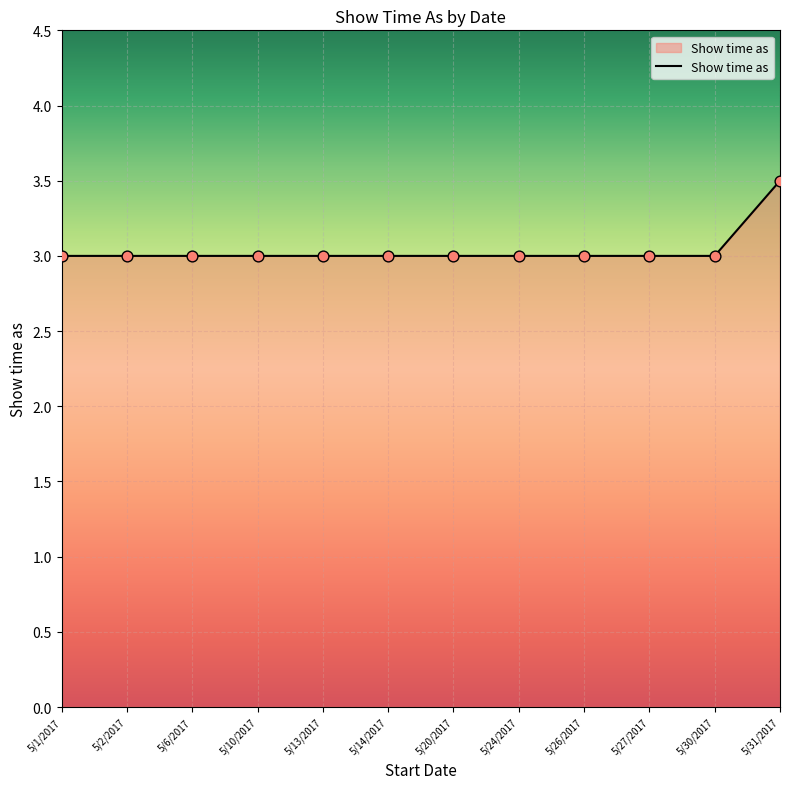

Approximately how many times larger is the value at 5/27/2017 compared to 5/1/2017?

1.0